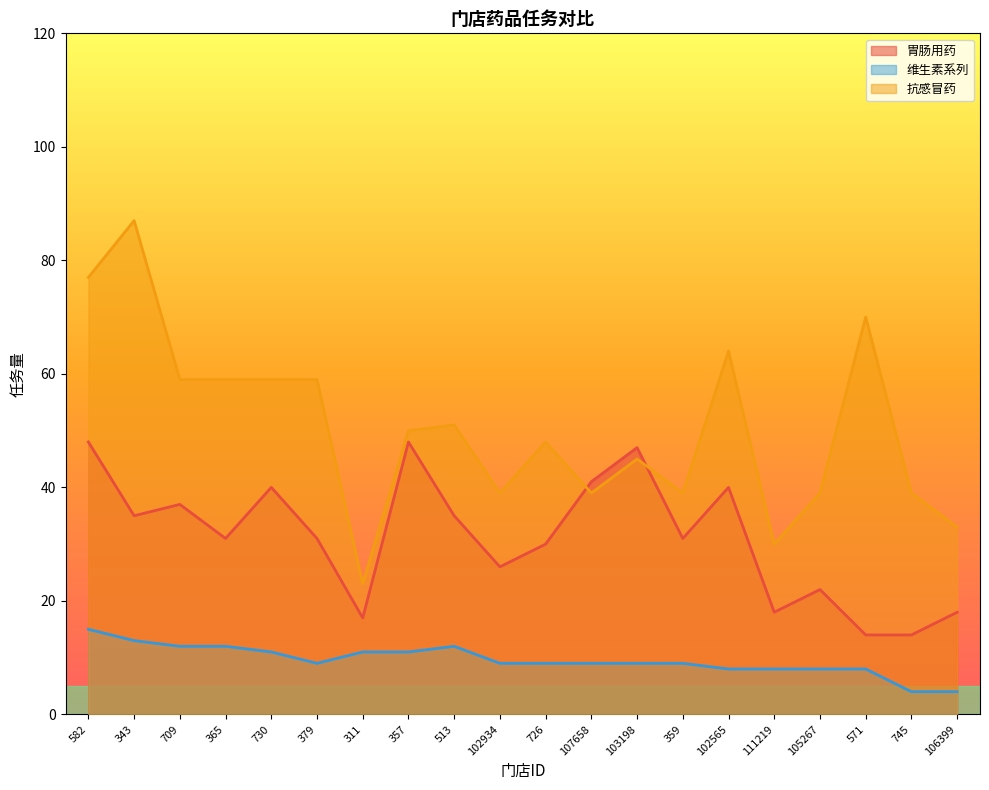

Is it true that 维生素系列 equals 8 at 105267?

True